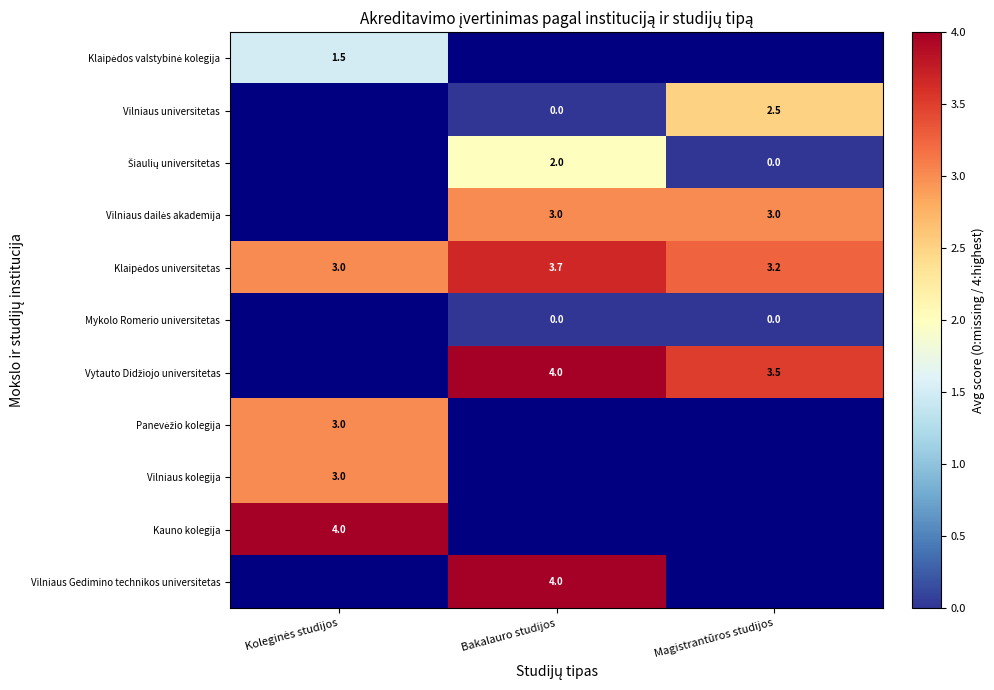

How many categories are shown in the chart?

3